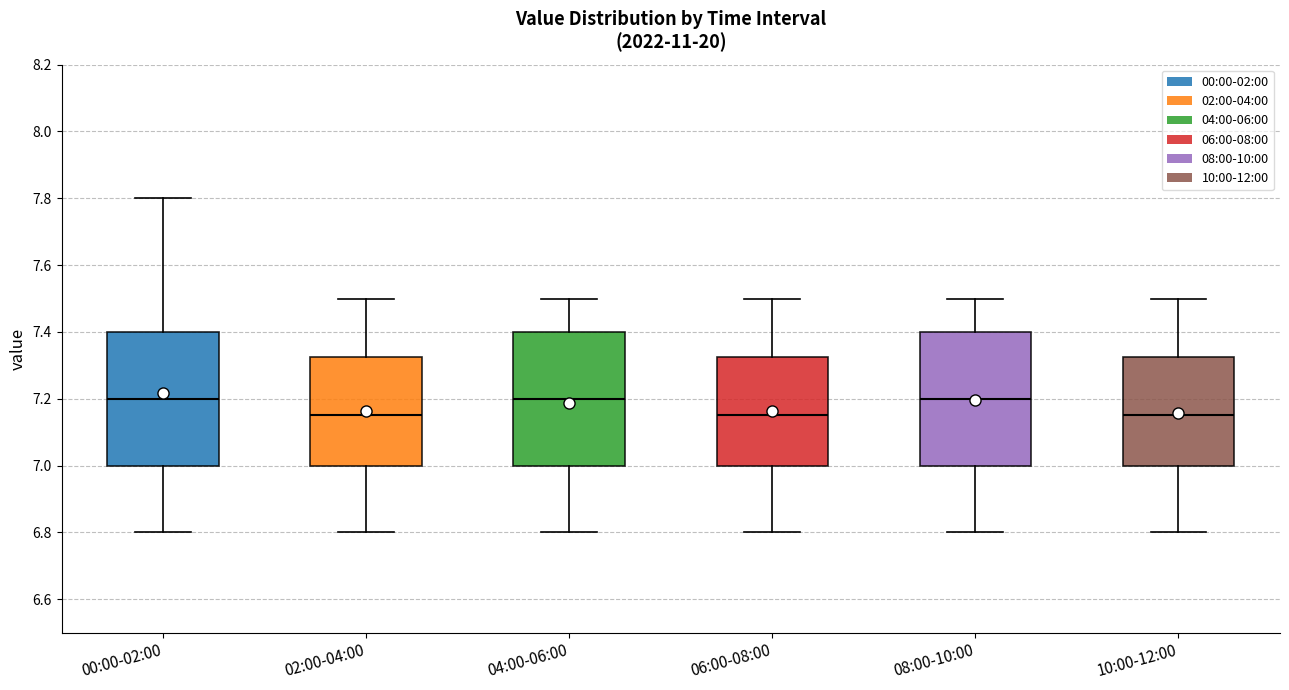

Reading left to right, transcribe this box plot: for each box, give where its median line is, the range the box spans, and where its two whiskers end, as read against the y-axis. The values are not printed on the chart, so give them approximately, as read against the axis.

00:00-02:00: median 7.20, box 7.00 to 7.40, whiskers 6.80 to 7.80
02:00-04:00: median 7.16, box 7.00 to 7.32, whiskers 6.80 to 7.50
04:00-06:00: median 7.20, box 7.00 to 7.40, whiskers 6.80 to 7.50
06:00-08:00: median 7.16, box 7.00 to 7.32, whiskers 6.80 to 7.50
08:00-10:00: median 7.20, box 7.00 to 7.40, whiskers 6.80 to 7.50
10:00-12:00: median 7.16, box 7.00 to 7.32, whiskers 6.80 to 7.50